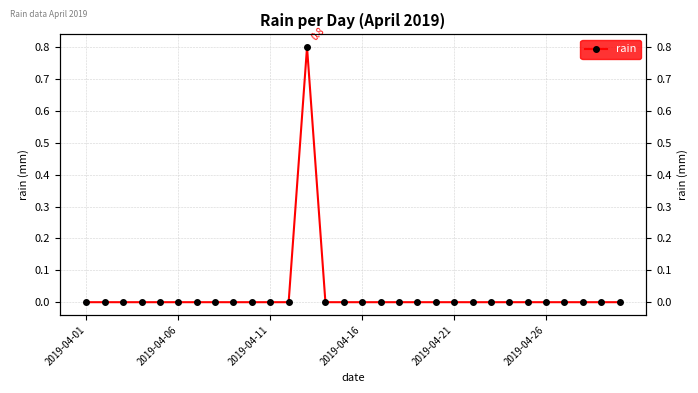

True or false: the data shows -0.4 at 18.

False